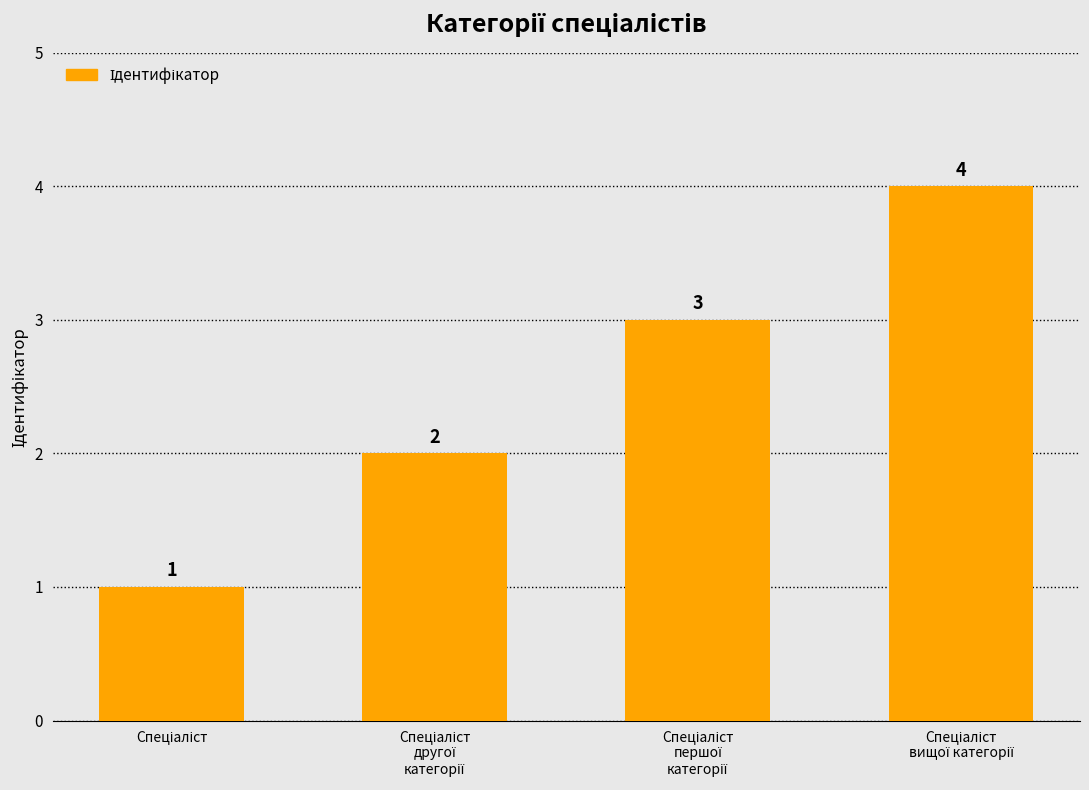

What is the sum of all values?

10